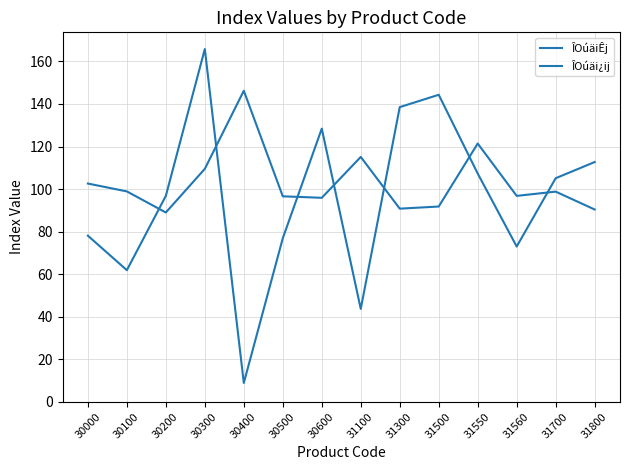

In ÎOúäiÊj, how many points are higher than both neighbors (excluding endpoints)?

3